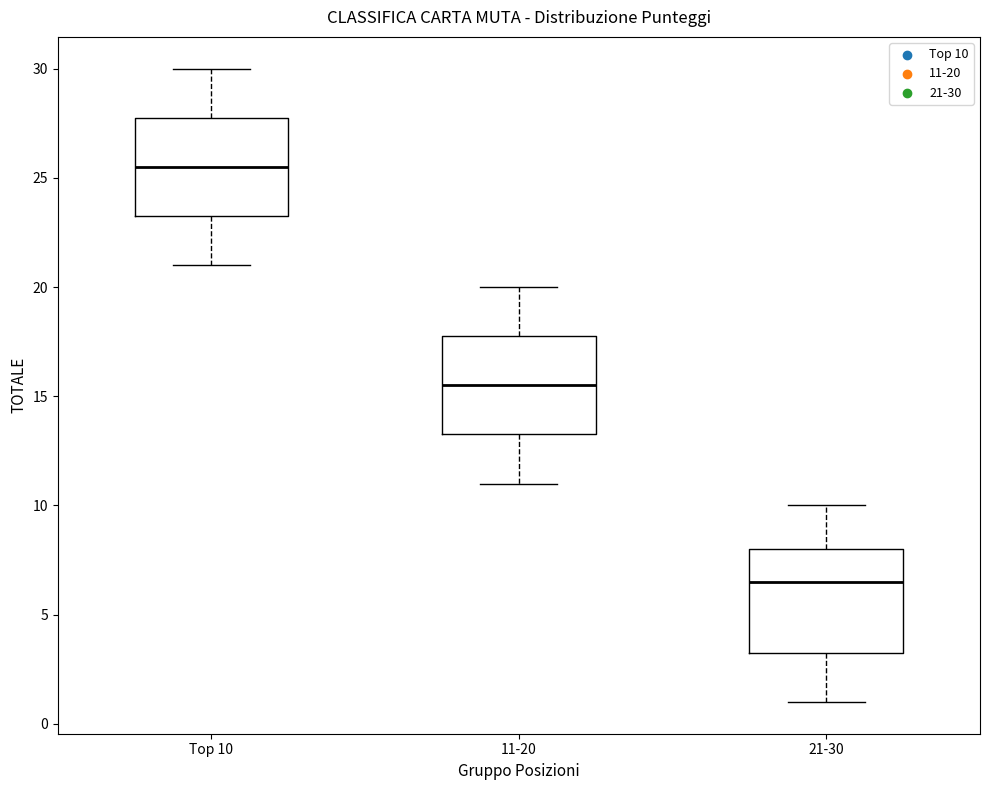

Reading left to right, transcribe this box plot: for each box, give where its median line is, the range the box spans, and where its two whiskers end, as read against the y-axis. The values are not printed on the chart, so give them approximately, as read against the axis.

Top 10: median 25.5, box 23.5 to 28.0, whiskers 21.0 to 30.0
11-20: median 15.5, box 13.5 to 18.0, whiskers 11.0 to 20.0
21-30: median 6.5, box 3.5 to 8.0, whiskers 1.0 to 10.0